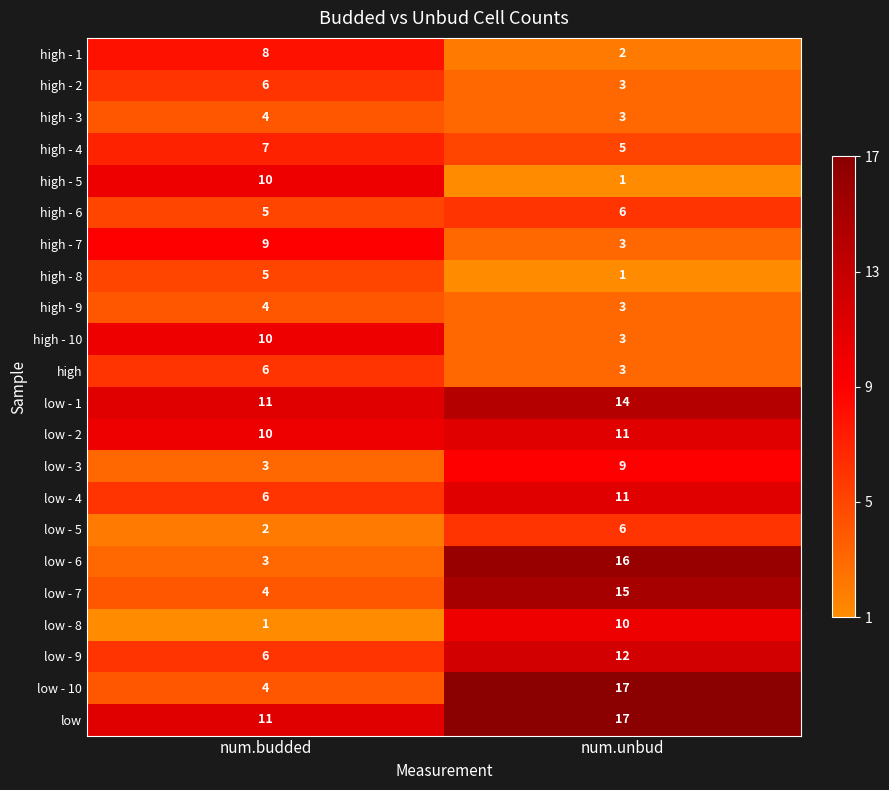

Is it true that high - 5 equals 1 at num.unbud?

True